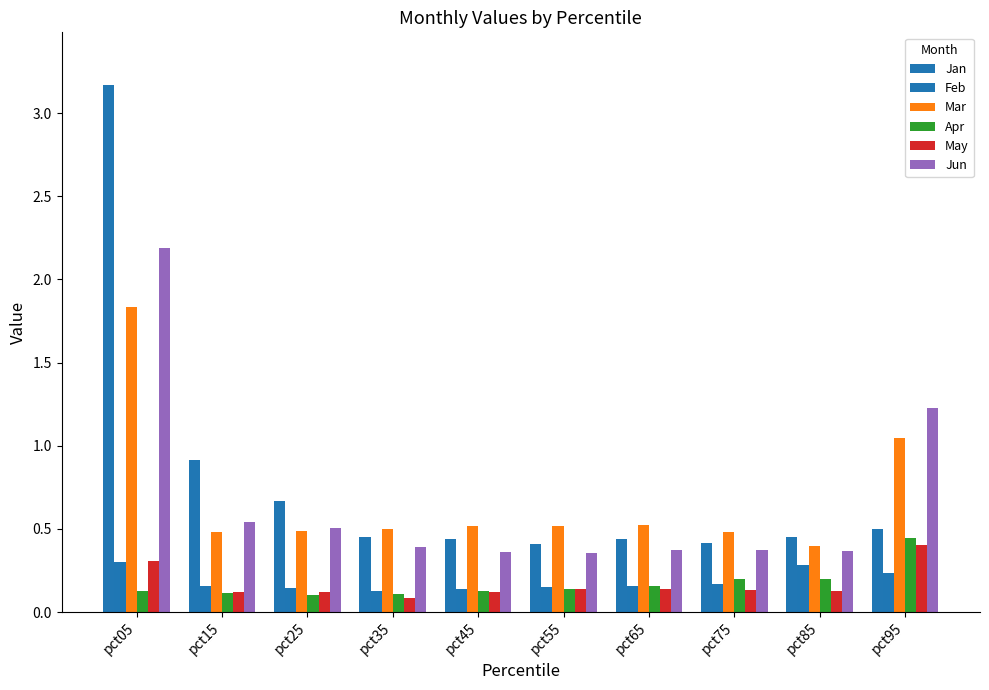

List the series in order of their peak value, lowest first.

Feb, May, Apr, Mar, Jun, Jan